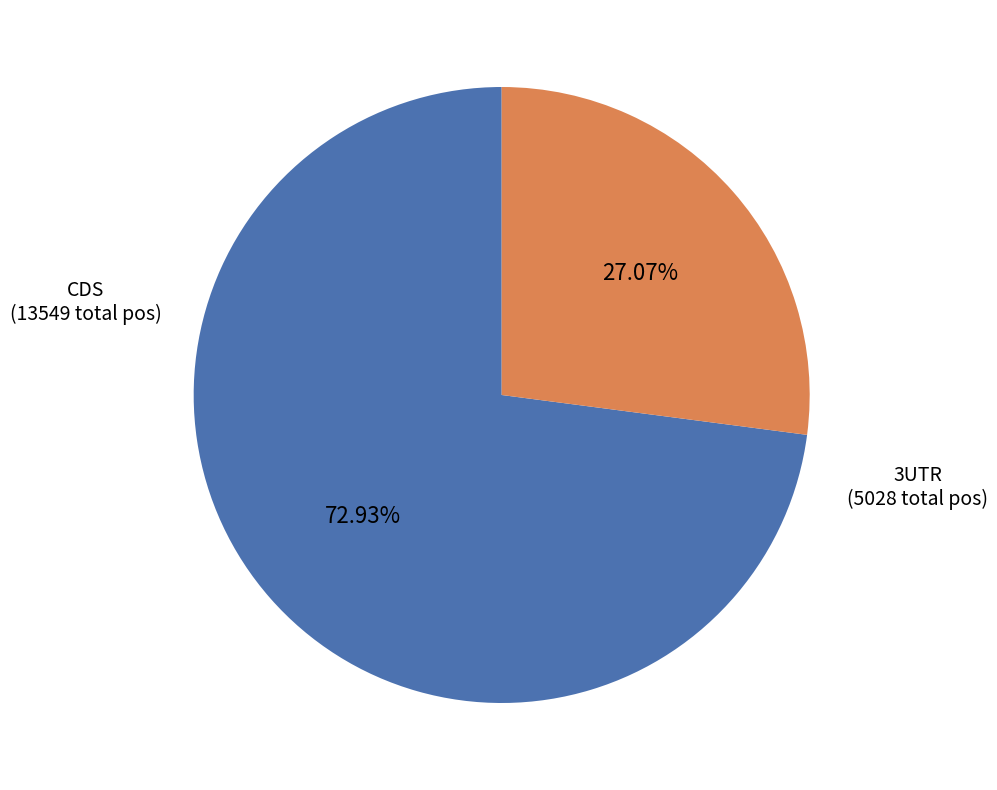

Is there any slice that represents more than half of the pie?

Yes